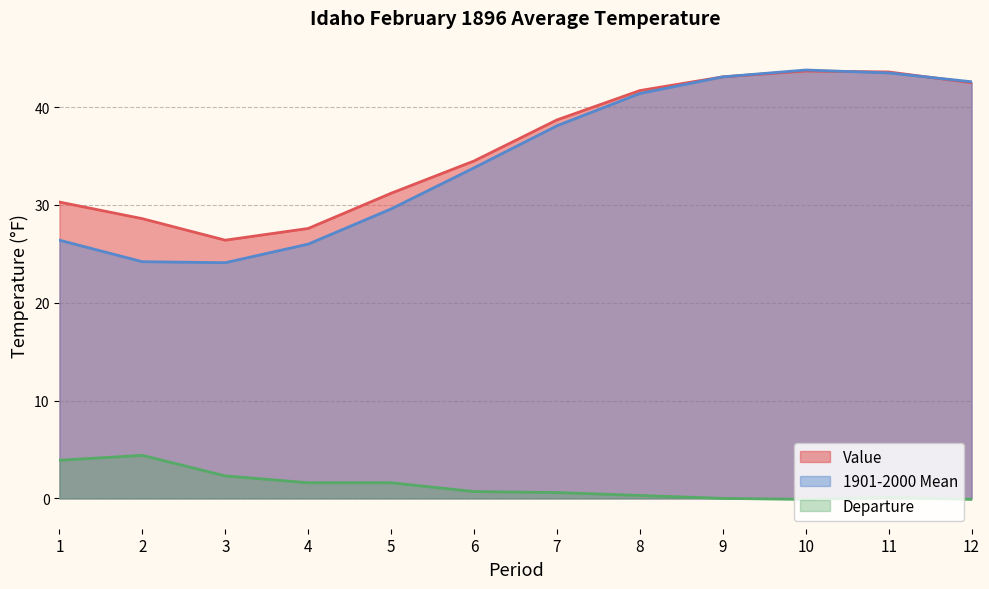

Where does the Departure series first go above 0?

1